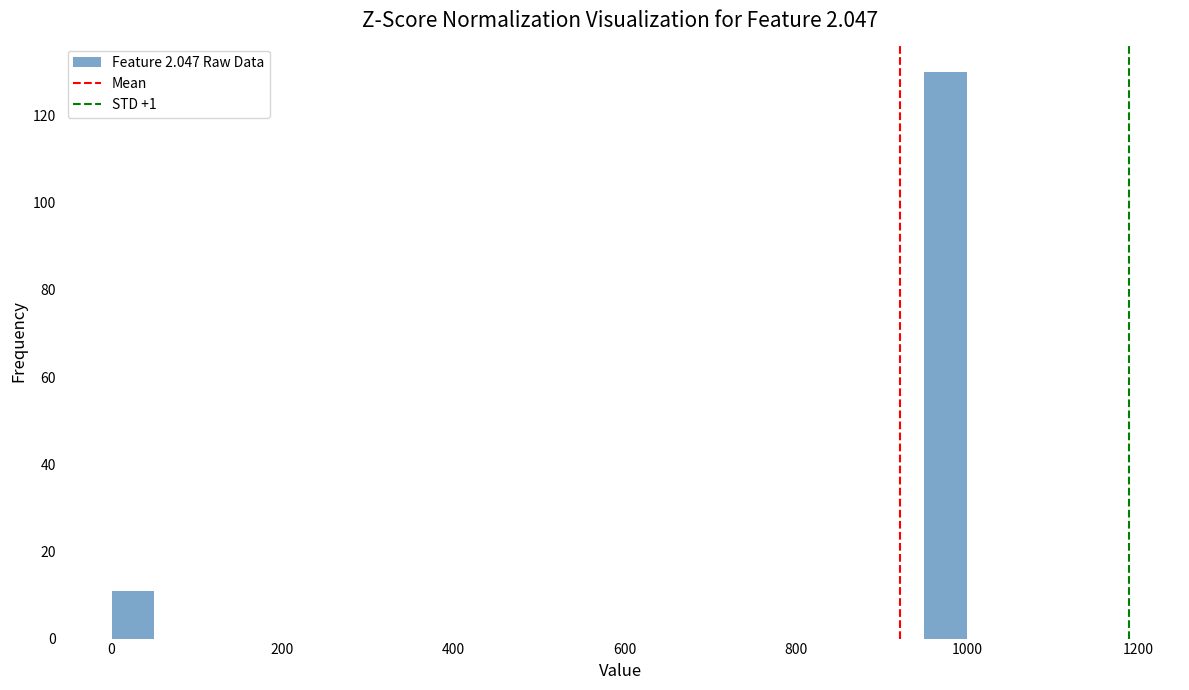

Around what value on the x-axis is the tallest bar? Give the approximate position of its centre, as read against the axis.

980